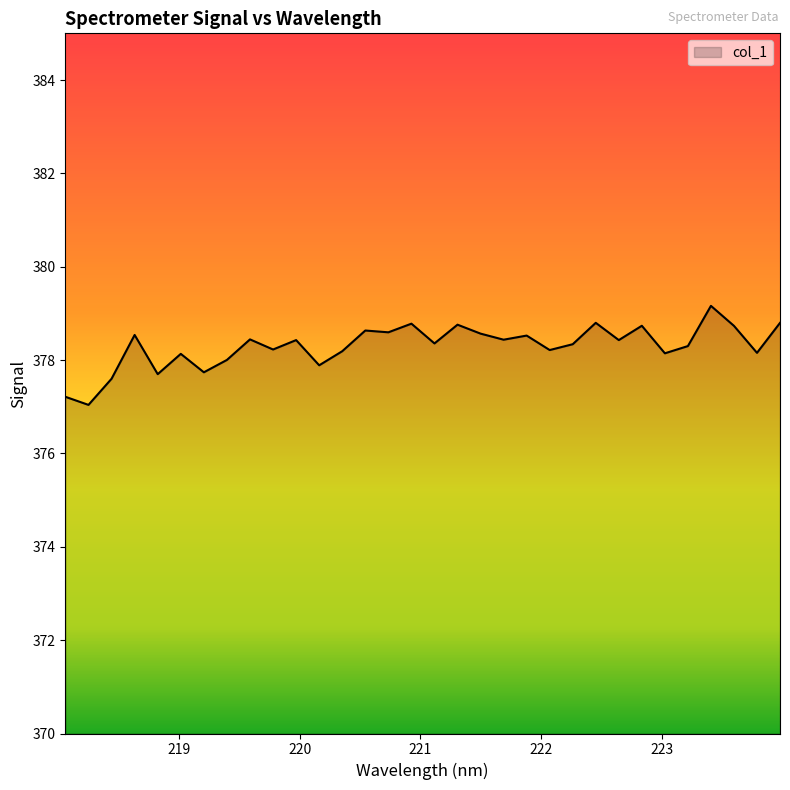

What is the greatest value displayed?

379.2